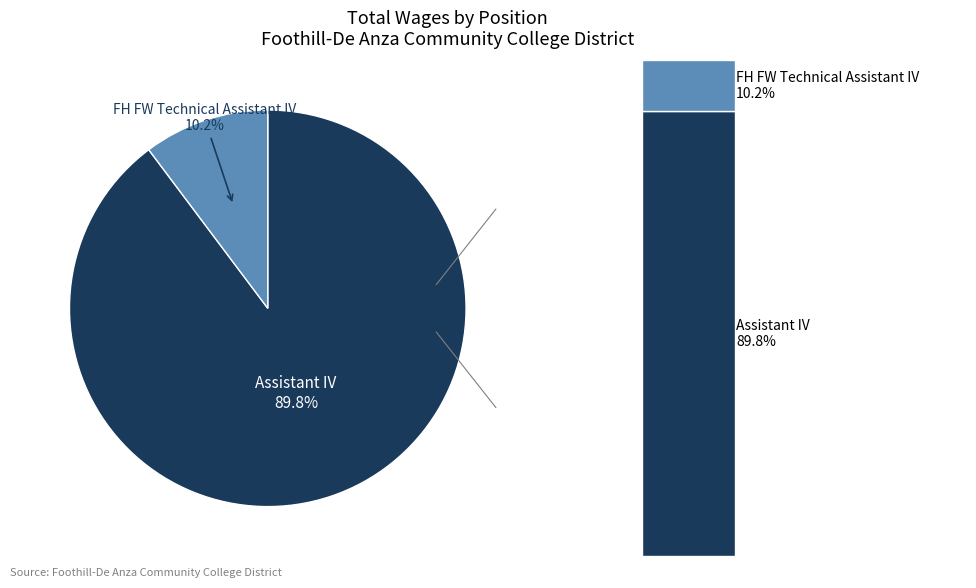

Count the number of slices in the pie.

2